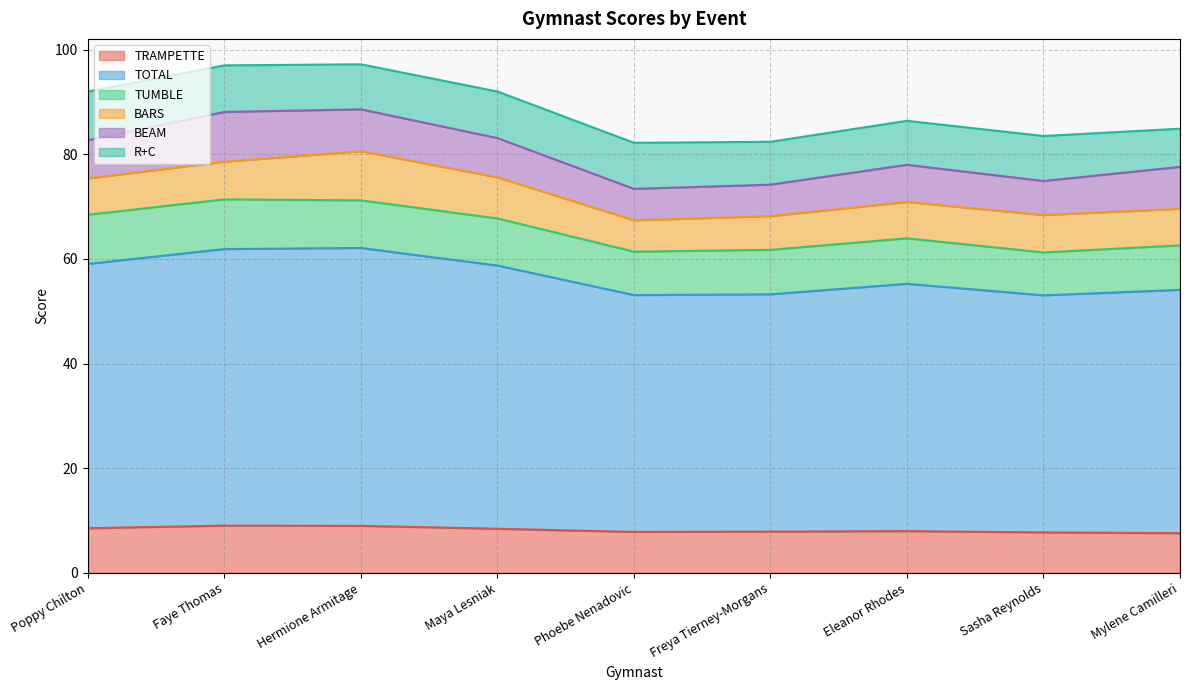

Which series has the largest range (max minus min)?

TOTAL